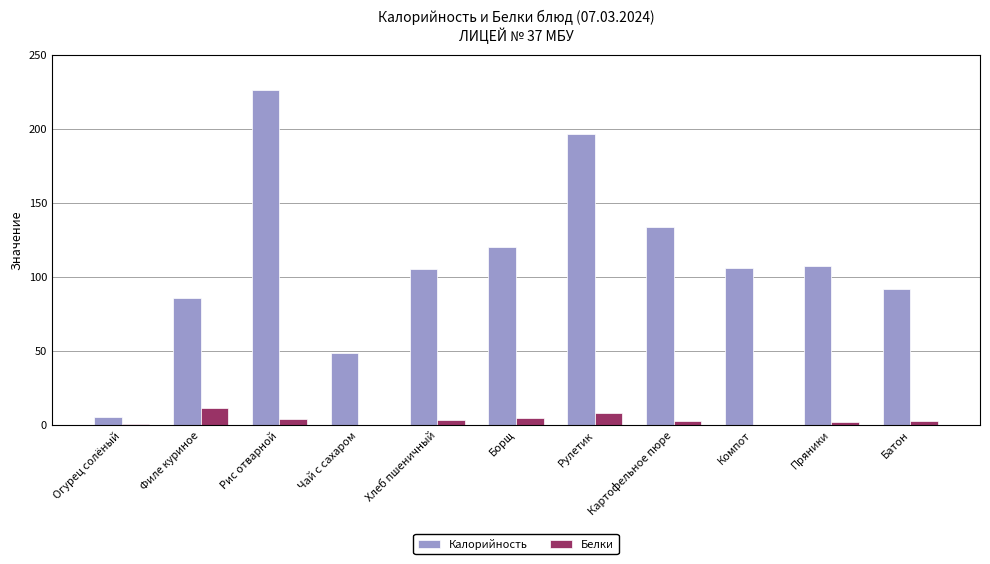

Which series changed the most between Рис отварной and Чай с сахаром?

Калорийность